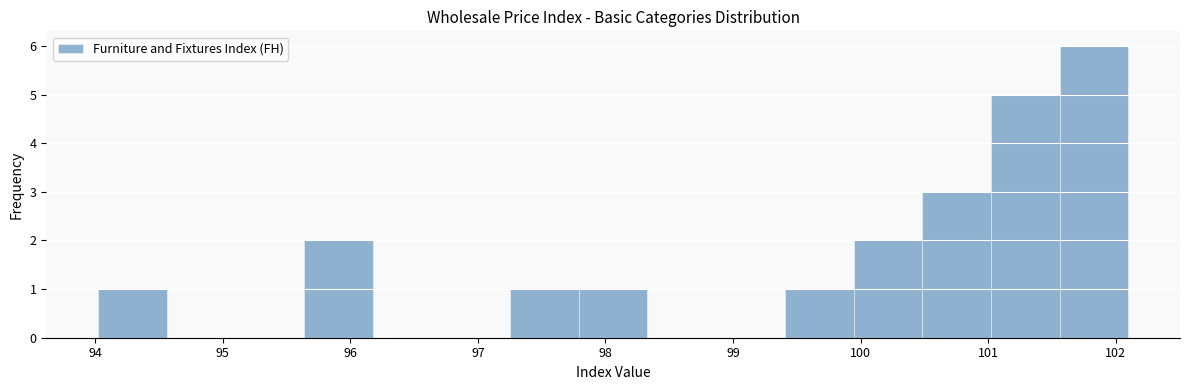

Which range on the x-axis has the tallest bar?

101.6 to 102.1